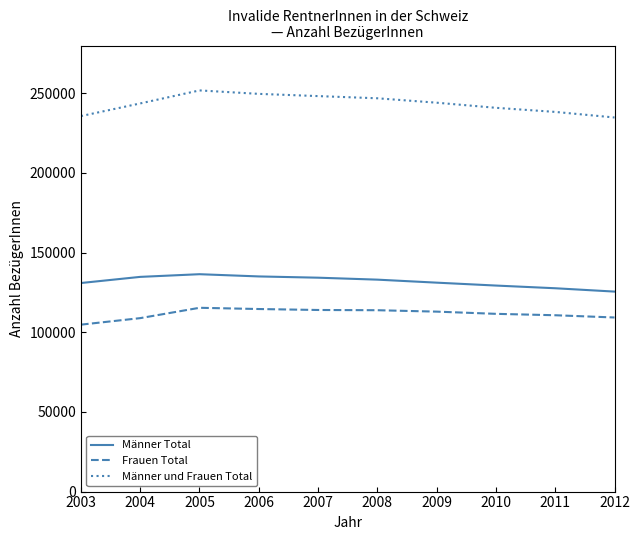

How many lines are shown in the chart?

3